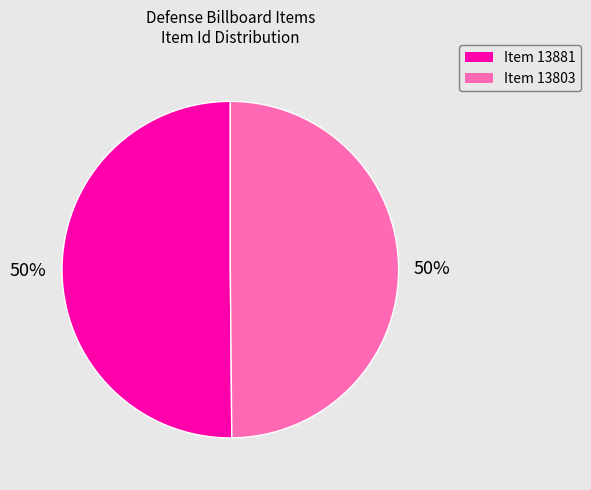

Count the number of slices in the pie.

2